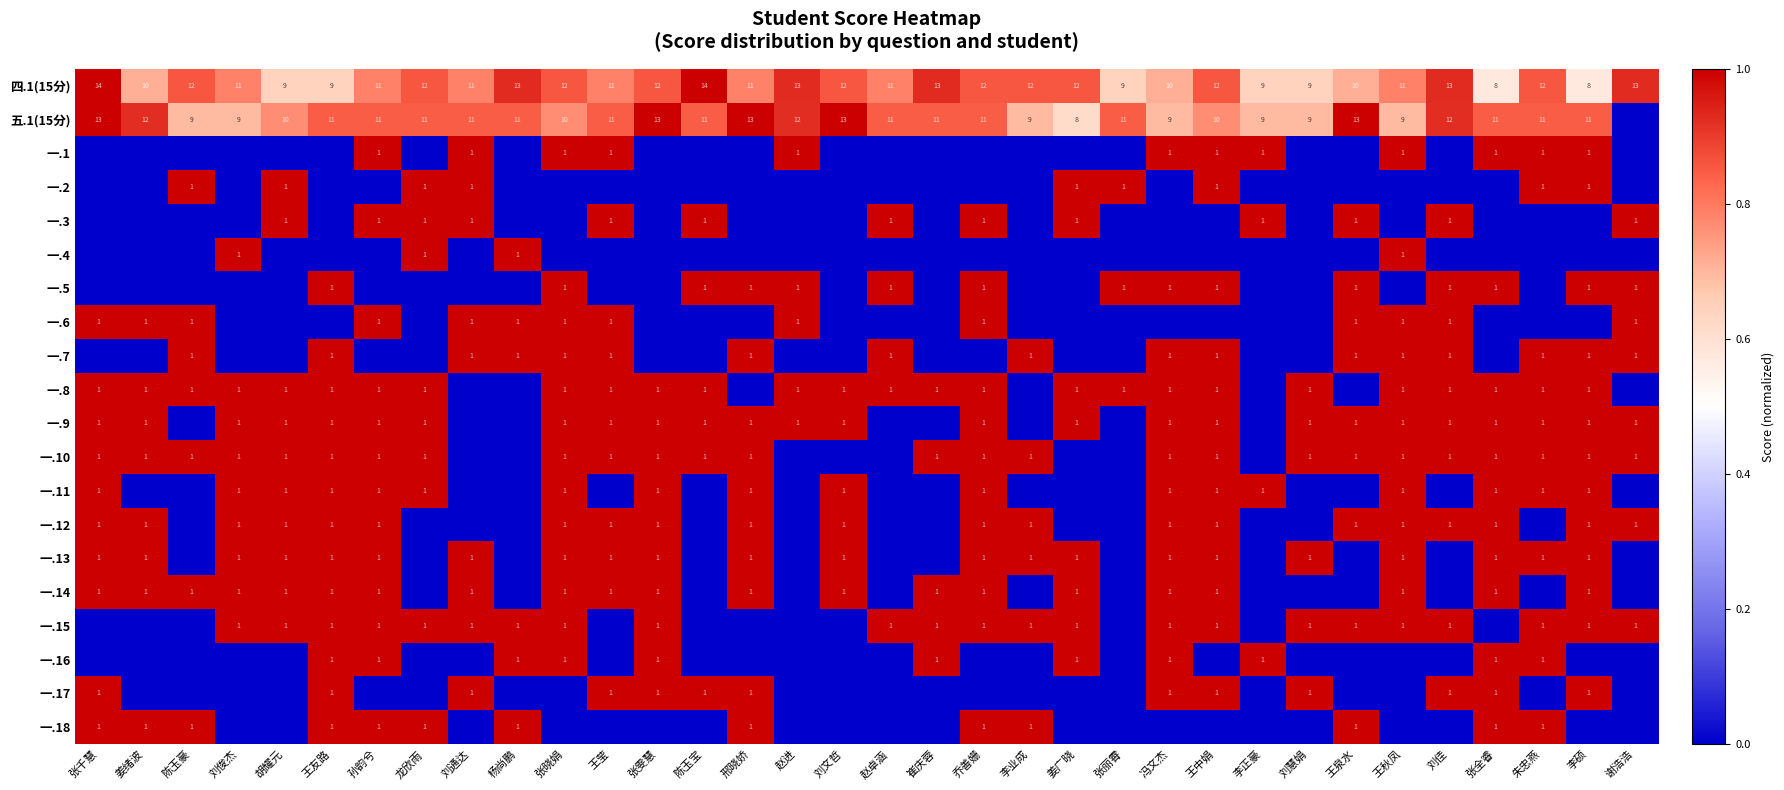

At which category is the sum across all series the highest?

孙韵兮